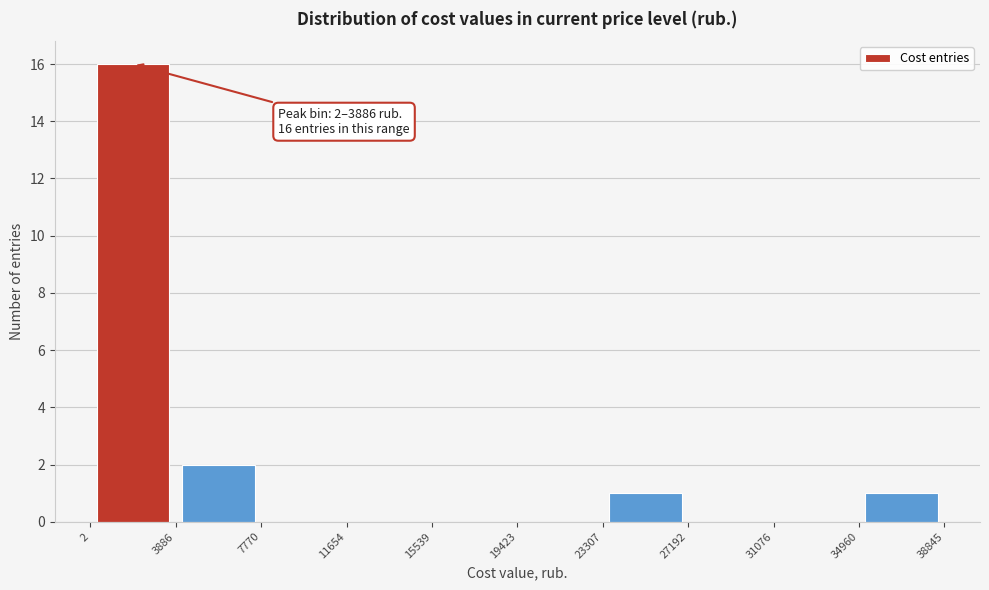

Which range on the x-axis has the tallest bar?

2 to 3886